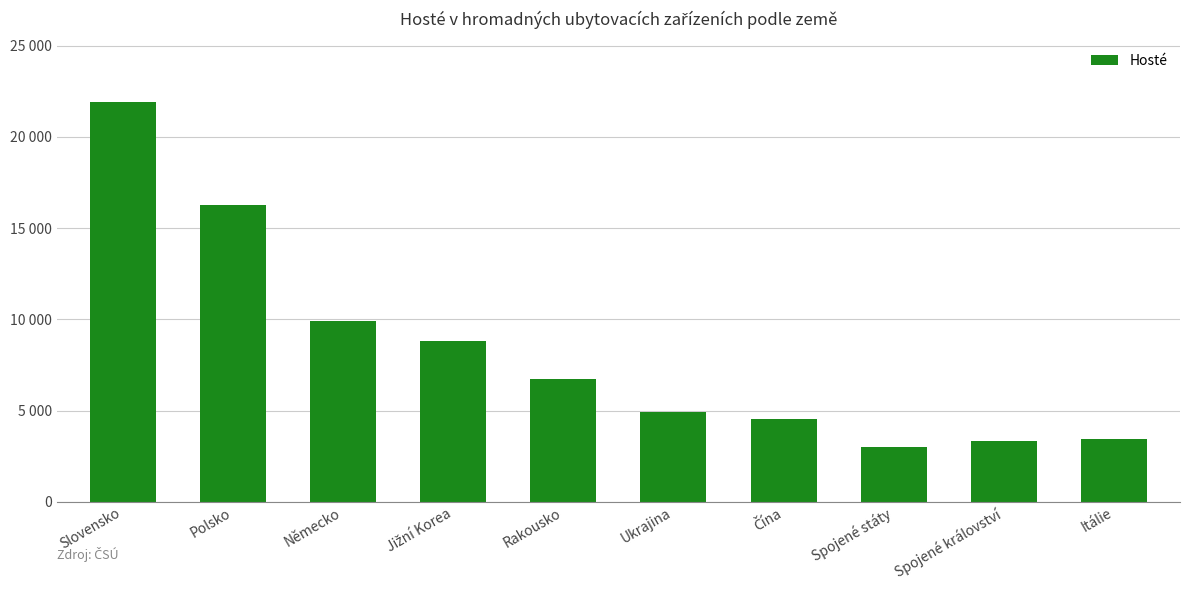

The value at Jižní Korea is 5091. True or false?

False